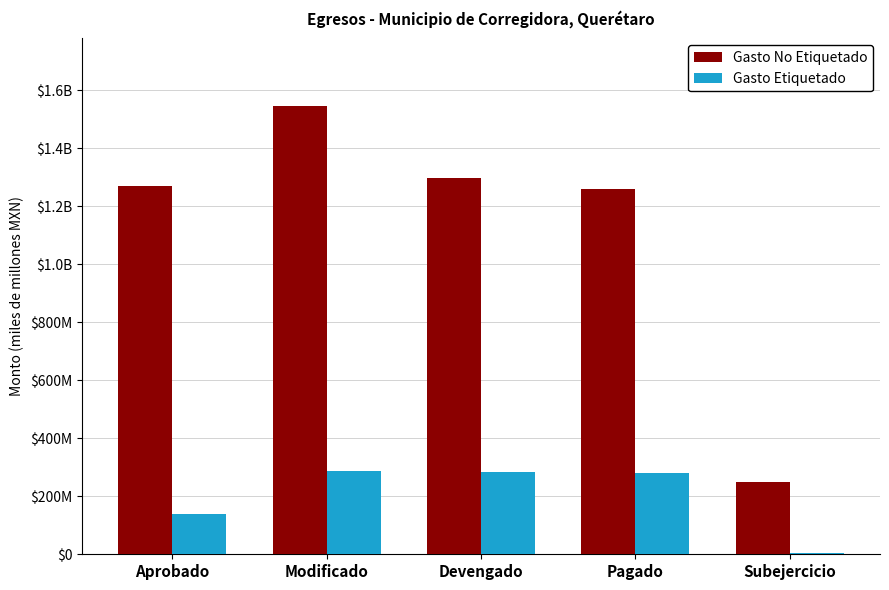

List the series in order of their overall mean, highest first.

Gasto No Etiquetado, Gasto Etiquetado